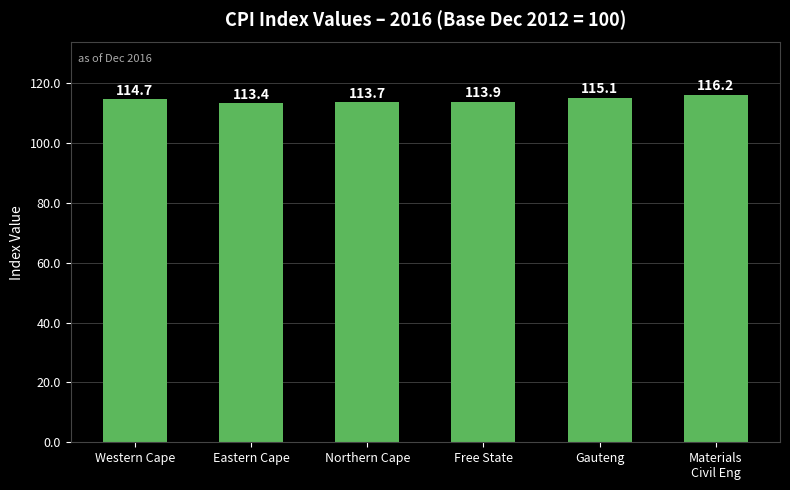

What is the change in value from Eastern Cape to Gauteng?

+1.7